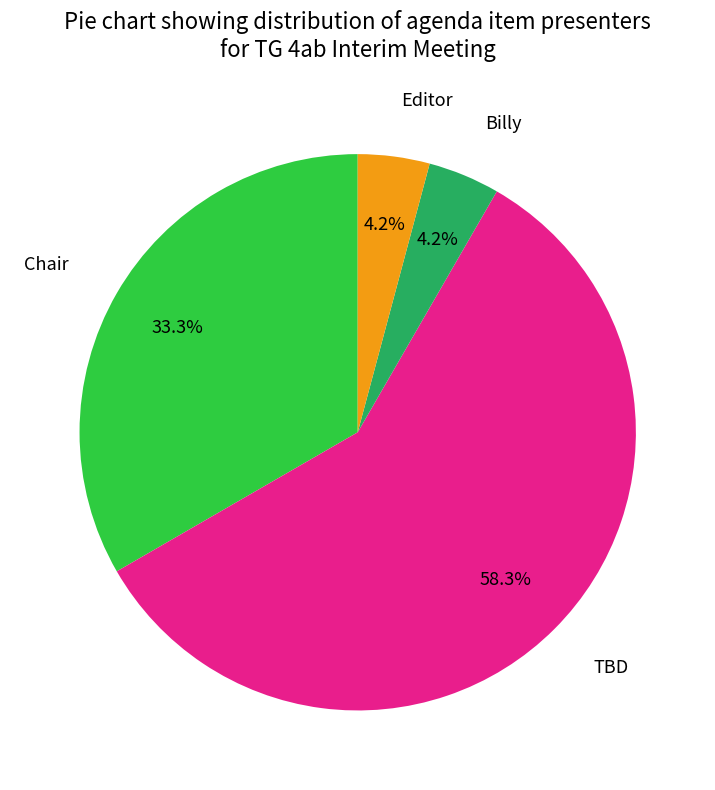

To the nearest percent, what percentage of the pie is TBD?

58%